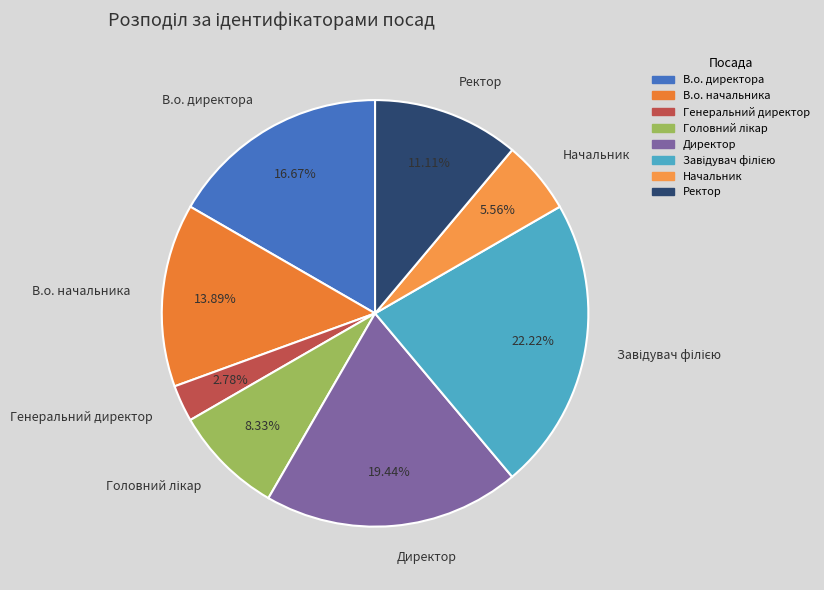

Does Директор account for over 50% of the chart?

No